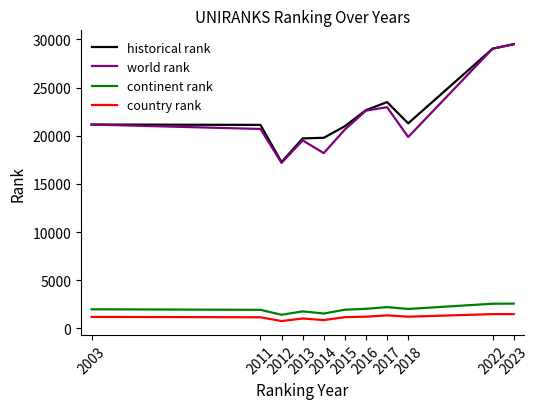

What is the minimum value shown in the chart?

771.0